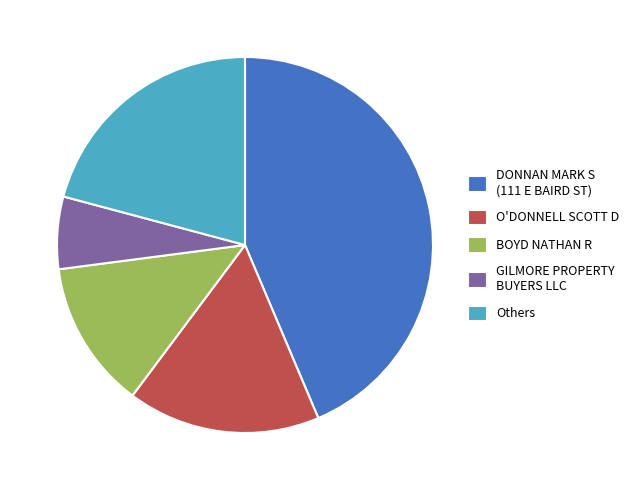

Is there a majority slice in this chart?

No